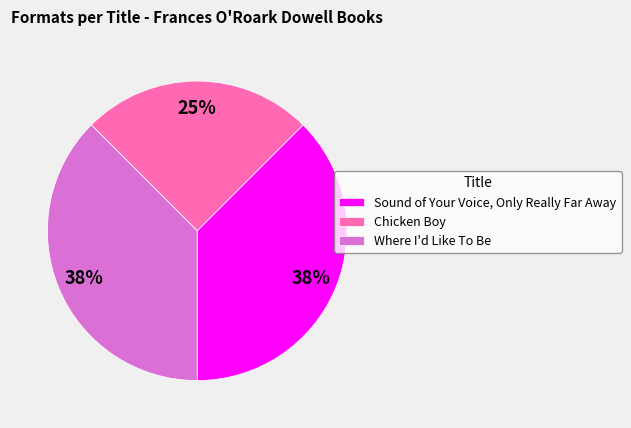

What percentage is the Chicken Boy slice, to the nearest percent?

25%